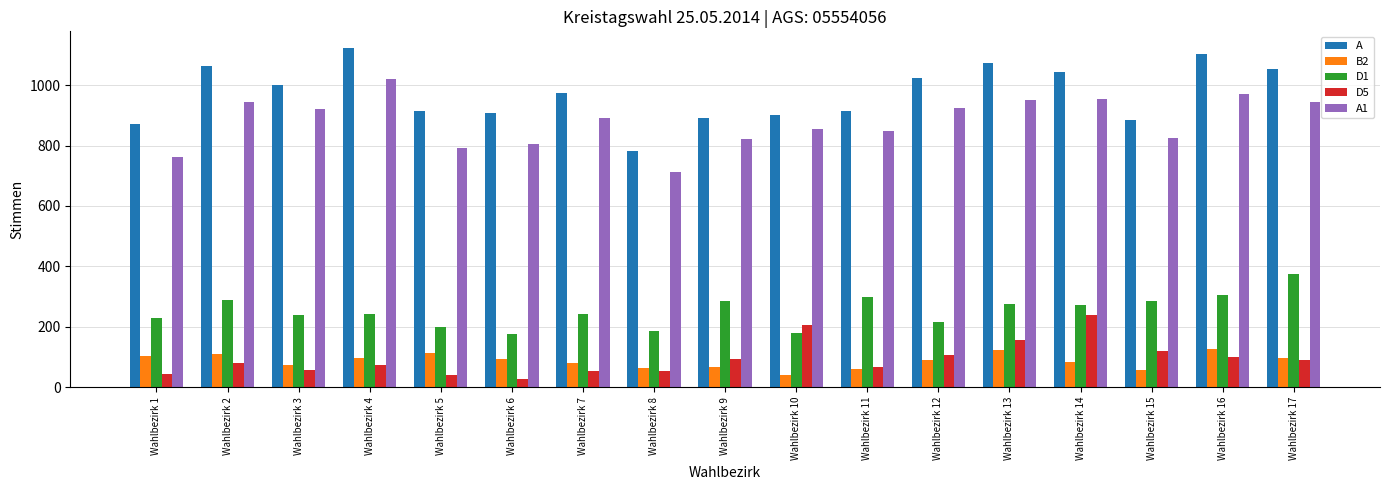

True or false: B2 has a value of 61 at Wahlbezirk 11.

True